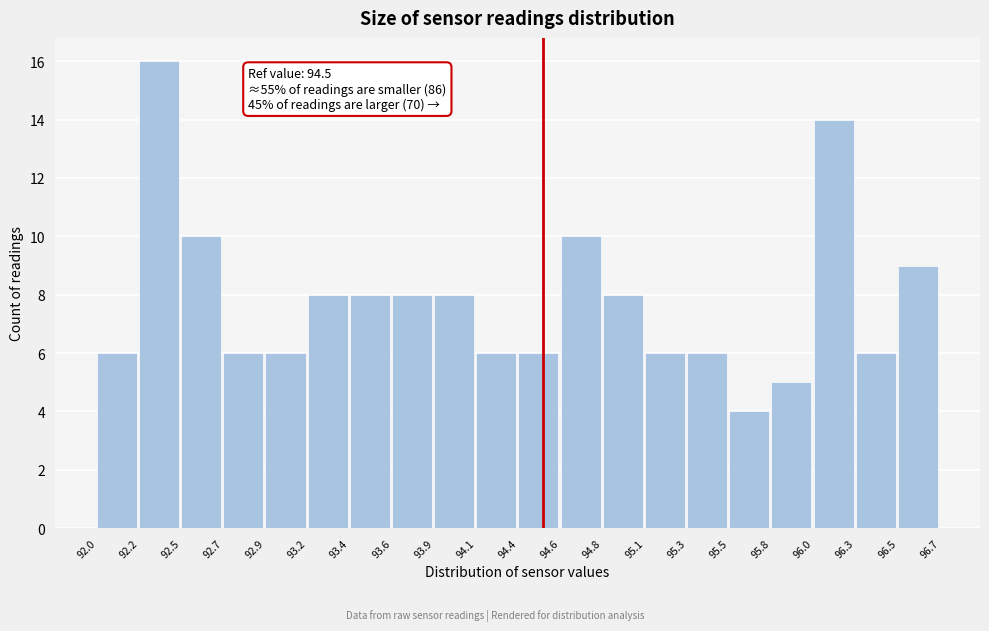

Which range on the x-axis has the tallest bar?

92.2 to 92.5